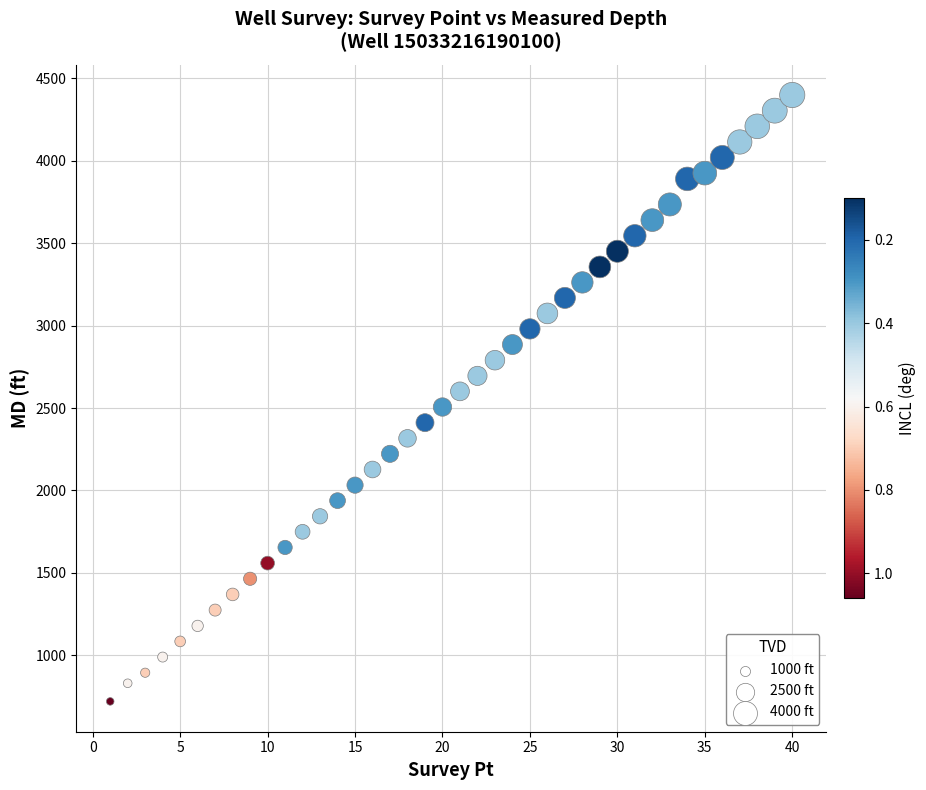

What is the range of X values (max minus min)?

39